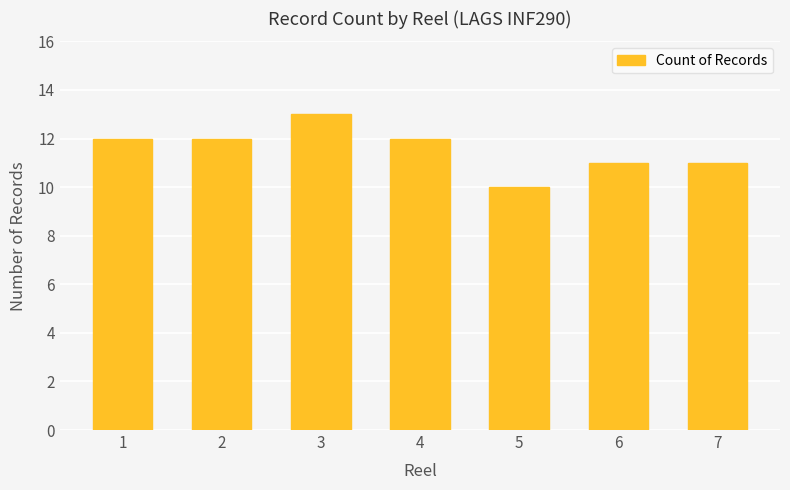

Are the bars horizontal?

No